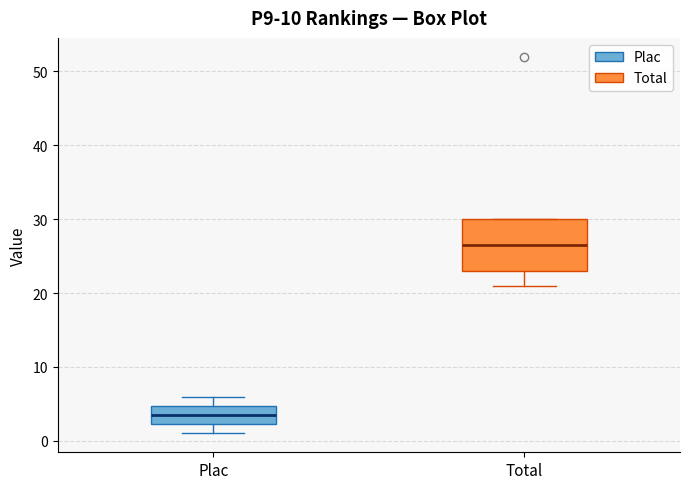

Where does the median line of the box for Total sit on the y-axis? The values are not printed on the chart, so give them approximately, as read against the axis.

27